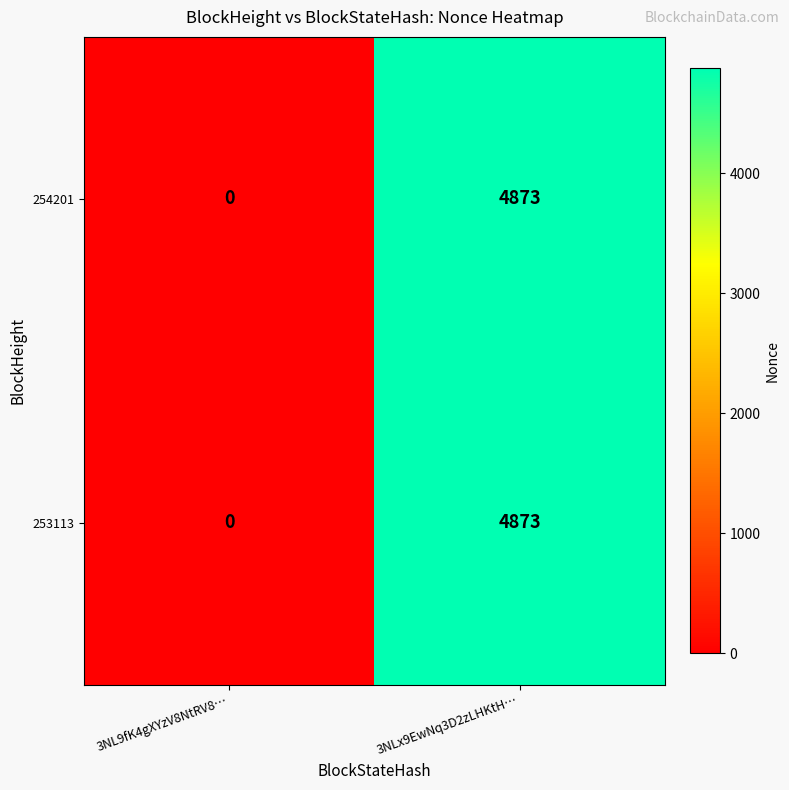

What is the difference between the 254201 values at 3NLx9EwNq3D2zLHKtH… and 3NL9fK4gXYzV8NtRV8…?

4873